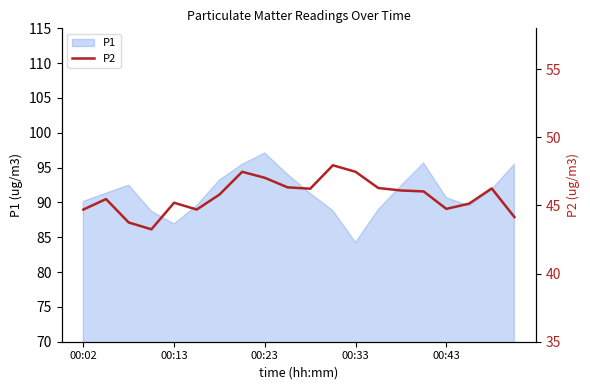

Is it true that P1 equals 123.2 at 00:13?

False